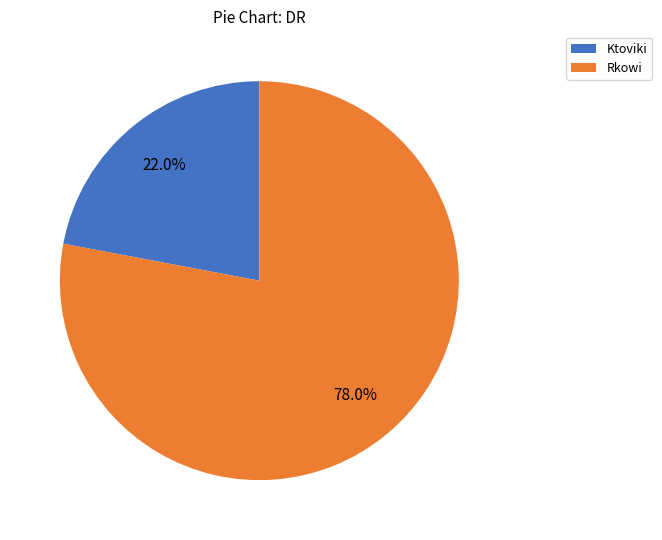

What is the largest slice in the pie chart?

Rkowi